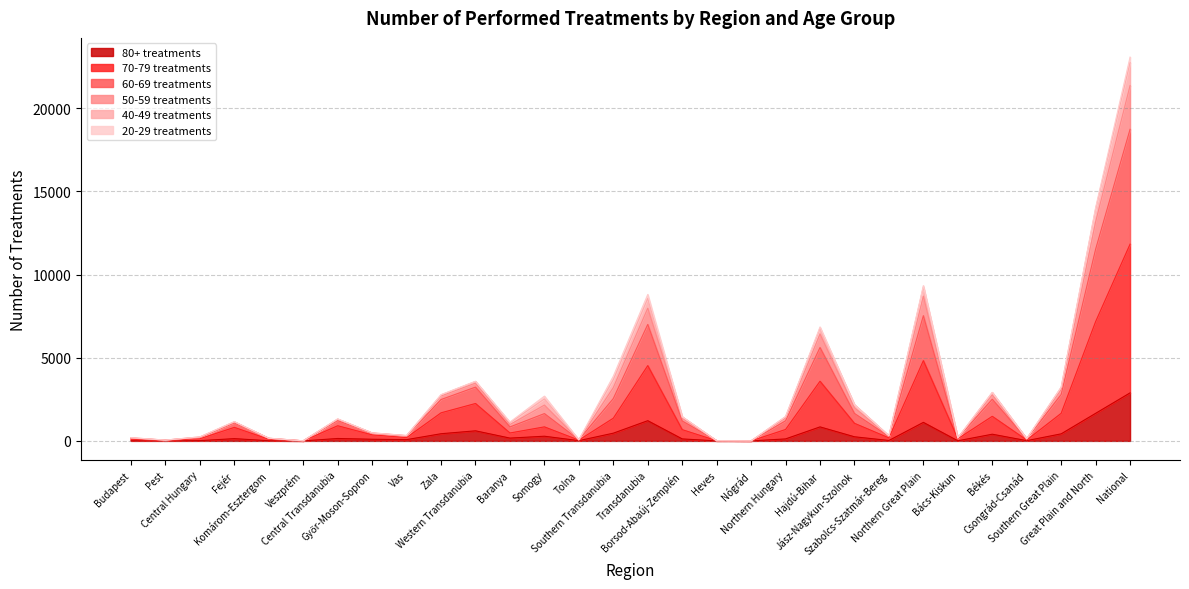

In 80+ treatments, how many points are higher than both neighbors (excluding endpoints)?

8